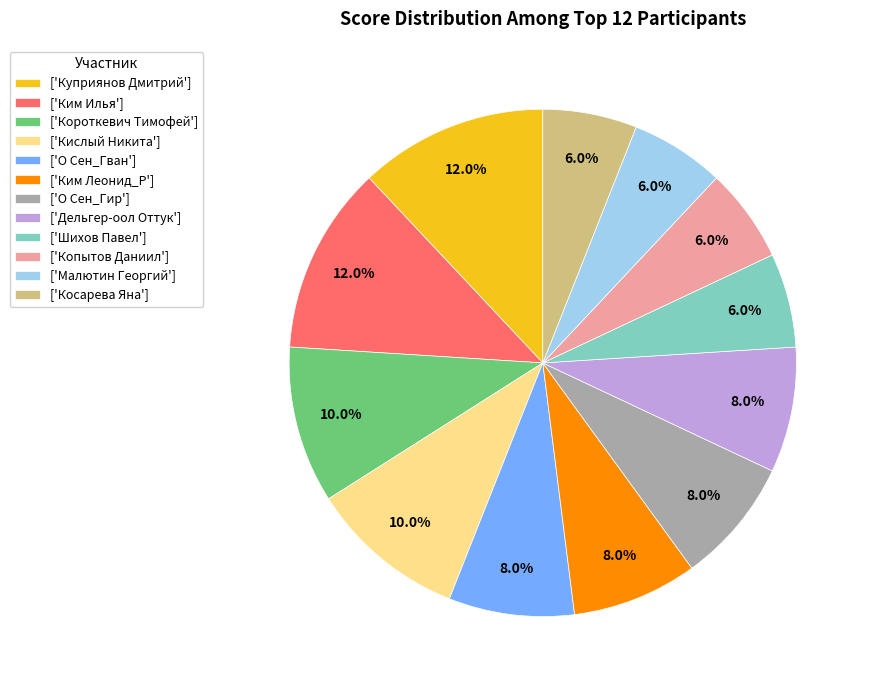

What percentage do ['Короткевич Тимофей'] and ['О Сен_Гван'] together represent?

18.0%